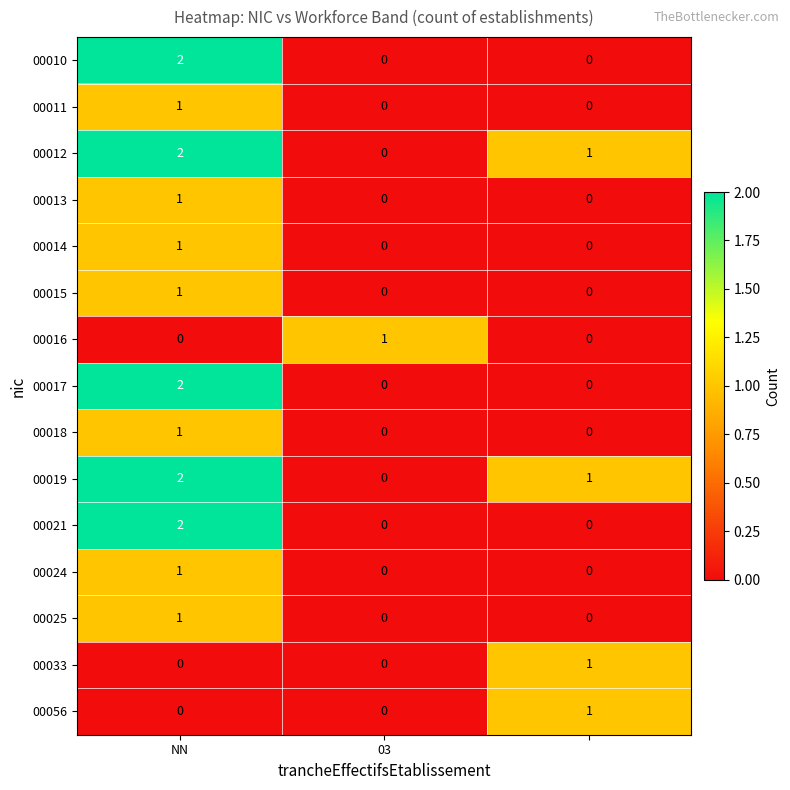

Count the 00018 values in the range 0 to 1.

3